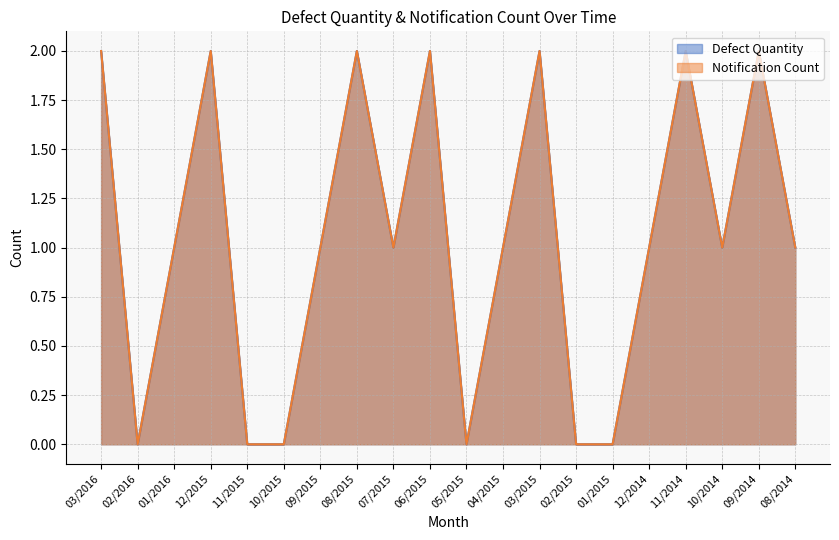

In Notification Count, how many points are lower than both neighbors (excluding endpoints)?

4